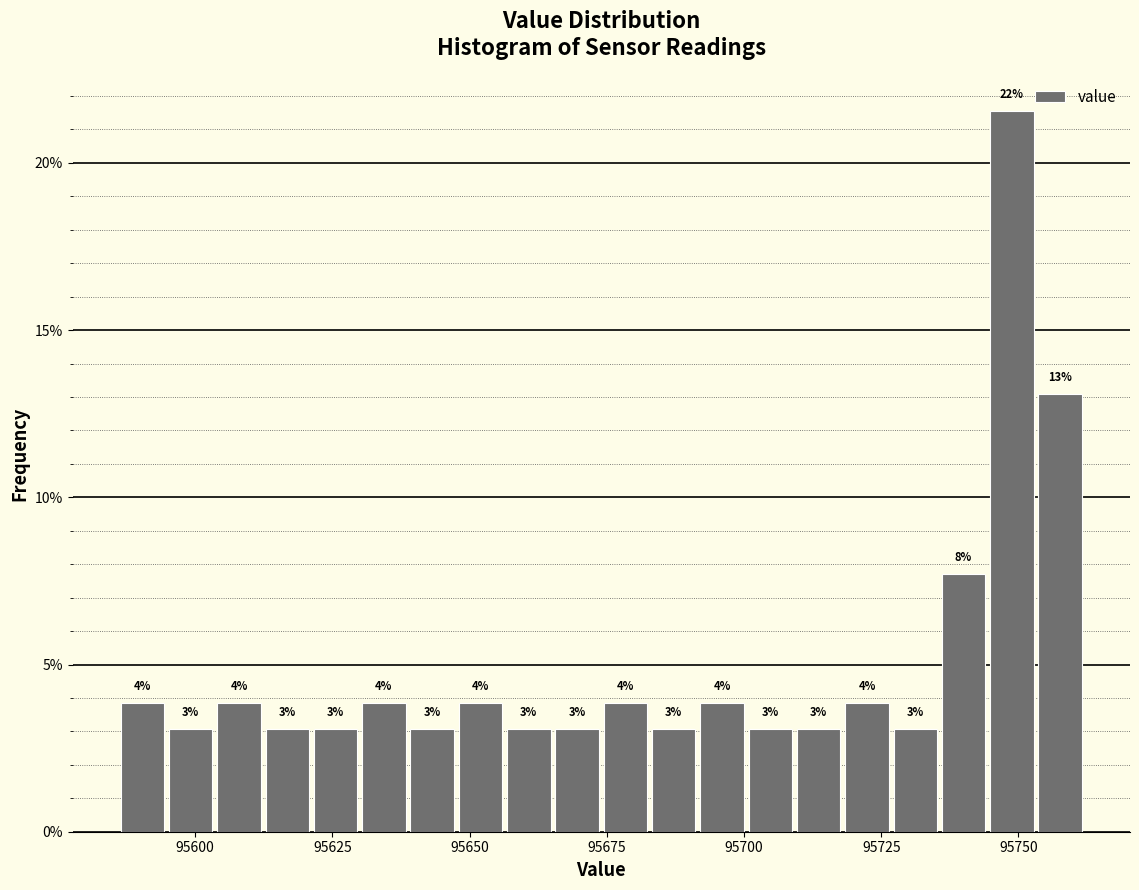

Read against the x-axis, roughly where is the centre of the tallest bar?

95750